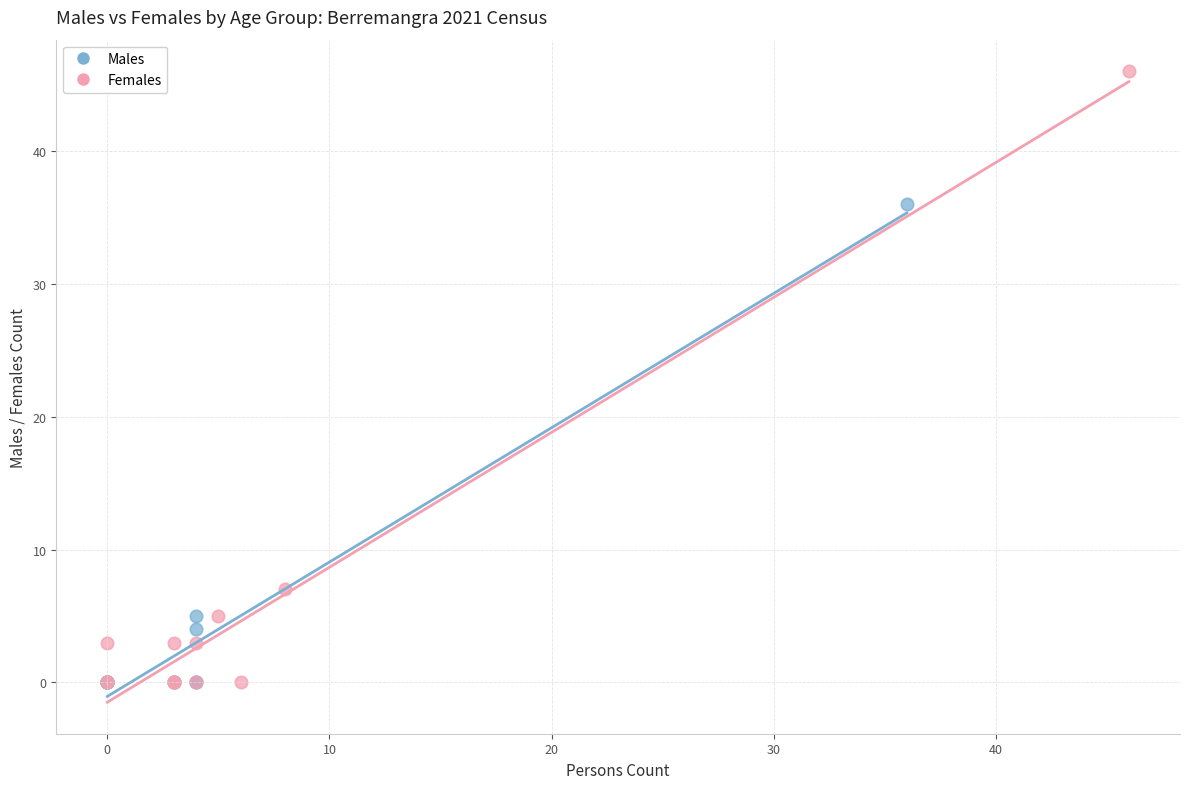

Which series has the widest spread of Y values?

Females